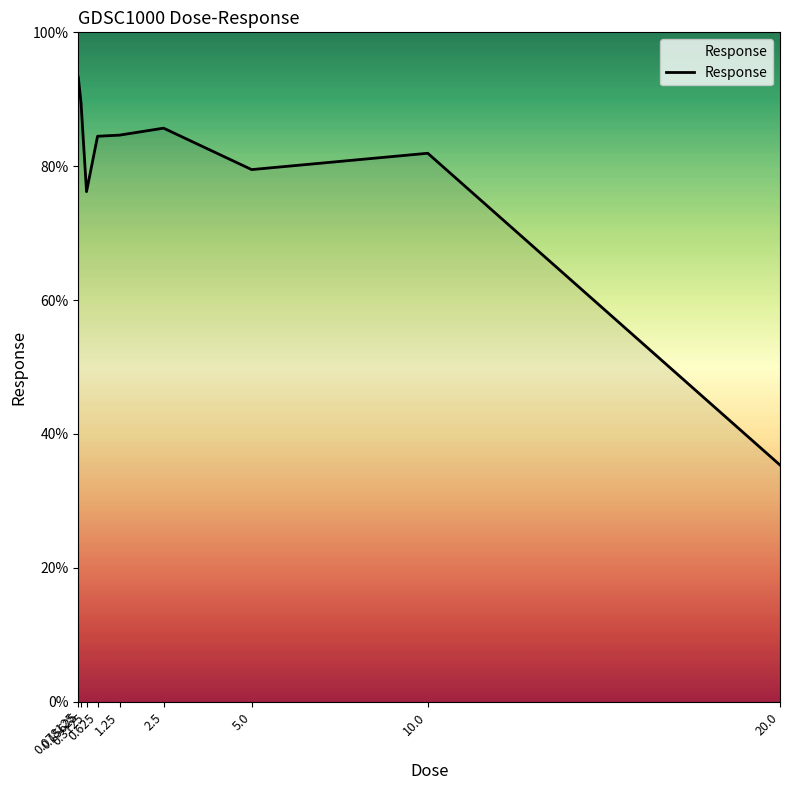

What value does the data have at 10.0?

81.9